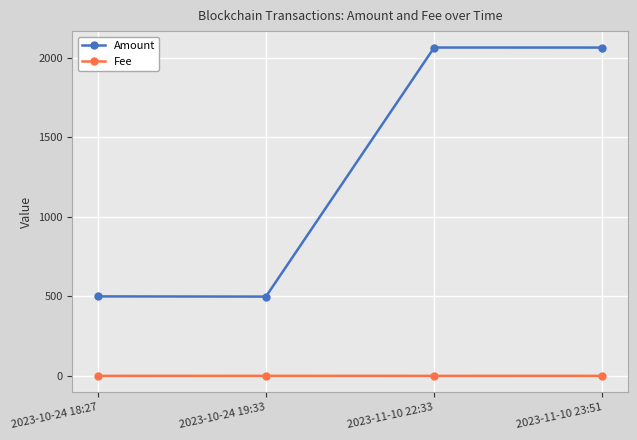

True or false: Amount has more than 2 interior local peaks.

False